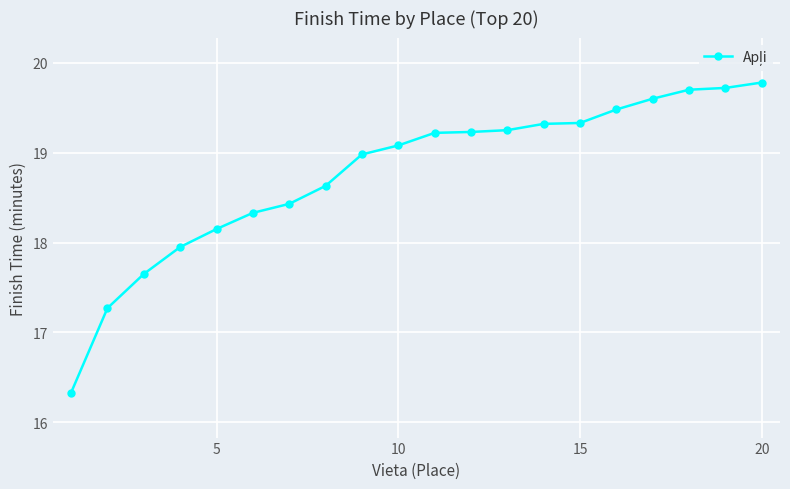

What is the difference between the maximum and second lowest values?

2.5